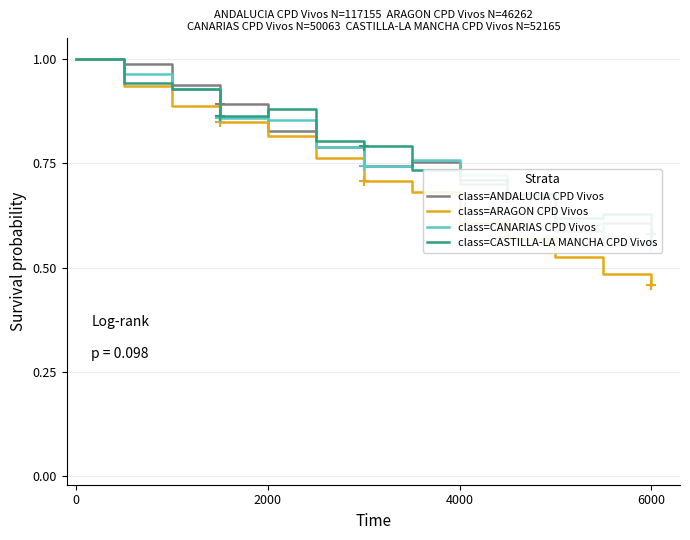

What is the sum of all class=CANARIAS CPD Vivos values?

10.0